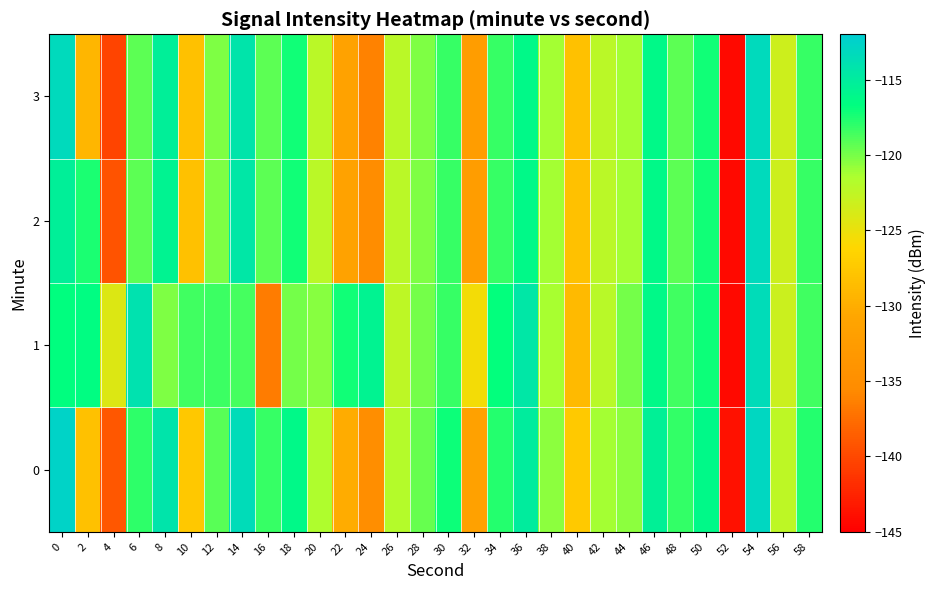

Which series has the largest total across all categories?

1